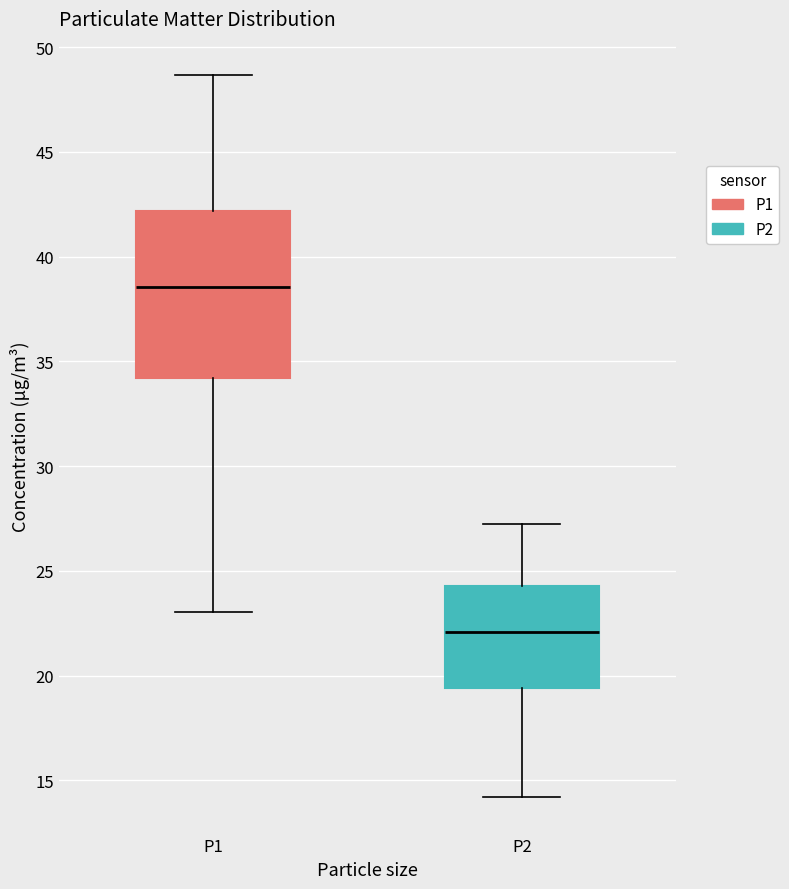

Where does the upper whisker of the box for P2 end on the y-axis? The values are not printed on the chart, so give them approximately, as read against the axis.

27.5